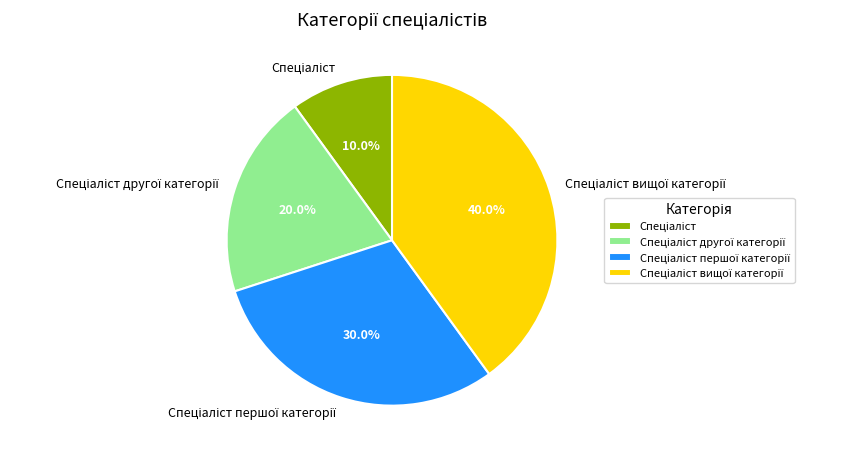

Is there a majority slice in this chart?

No